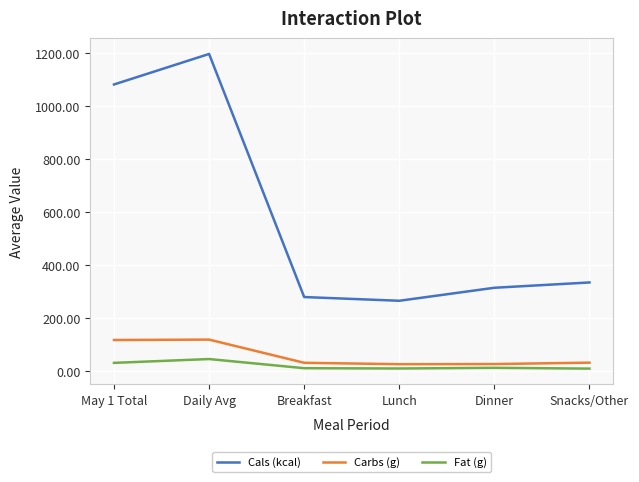

What position from the right is Snacks/Other?

1